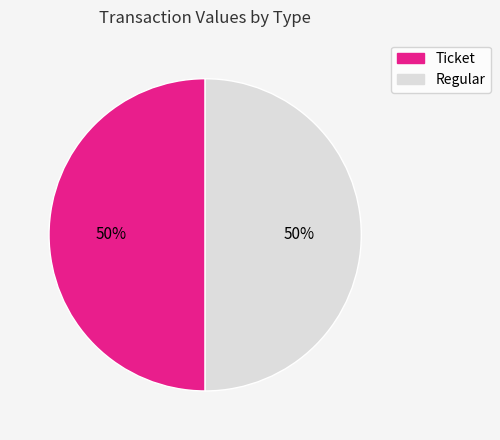

To the nearest percent, what is the average slice percentage?

50%